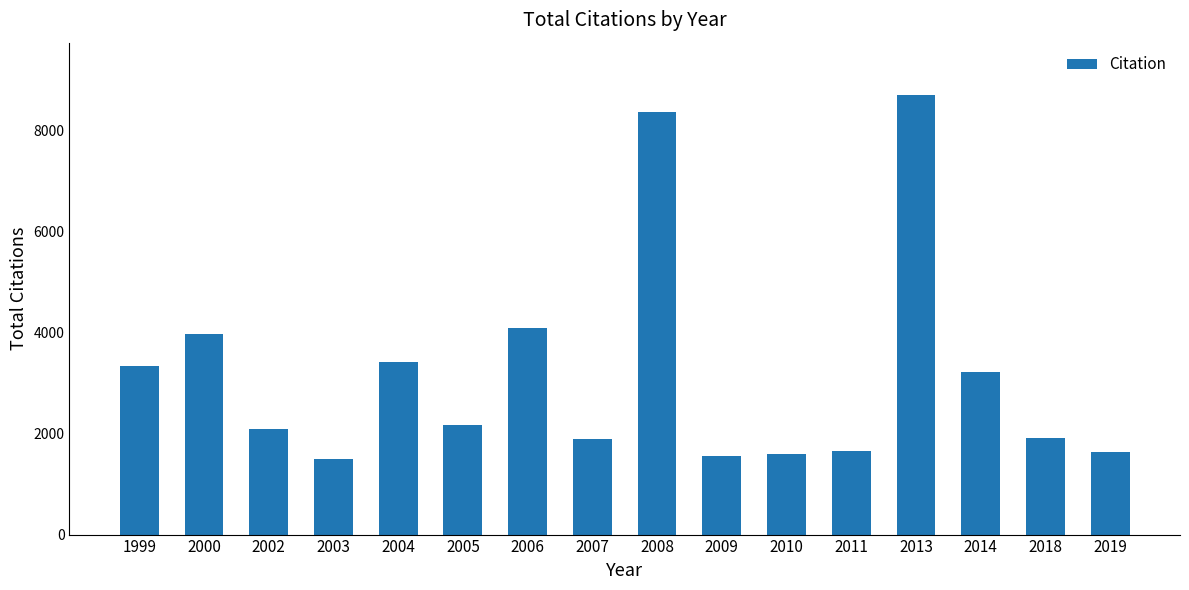

What is the value of the 3rd bar from the left?

2096